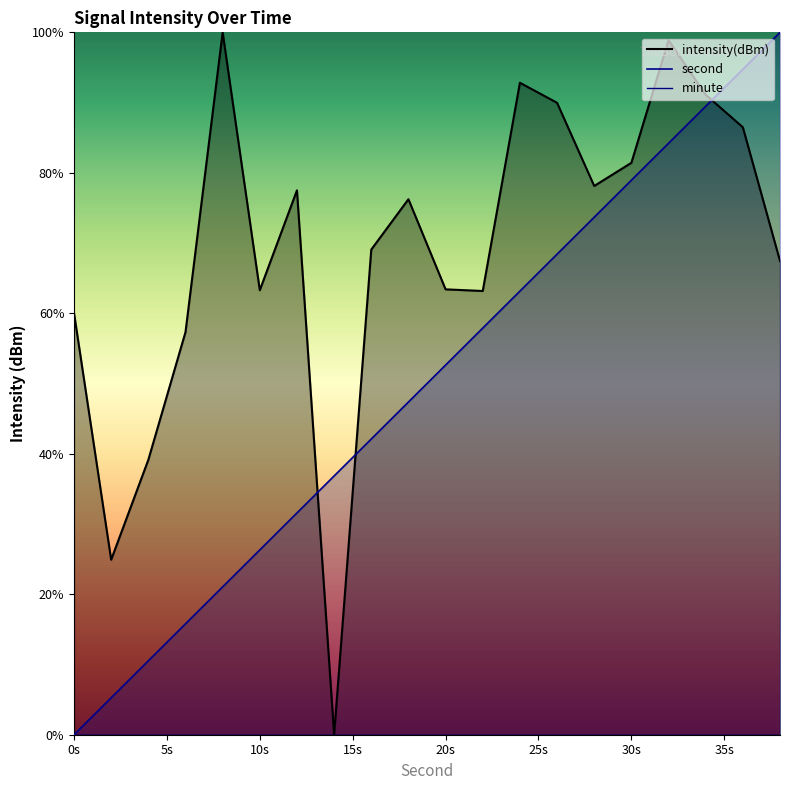

At how many categories does at least one series exceed 22?

20